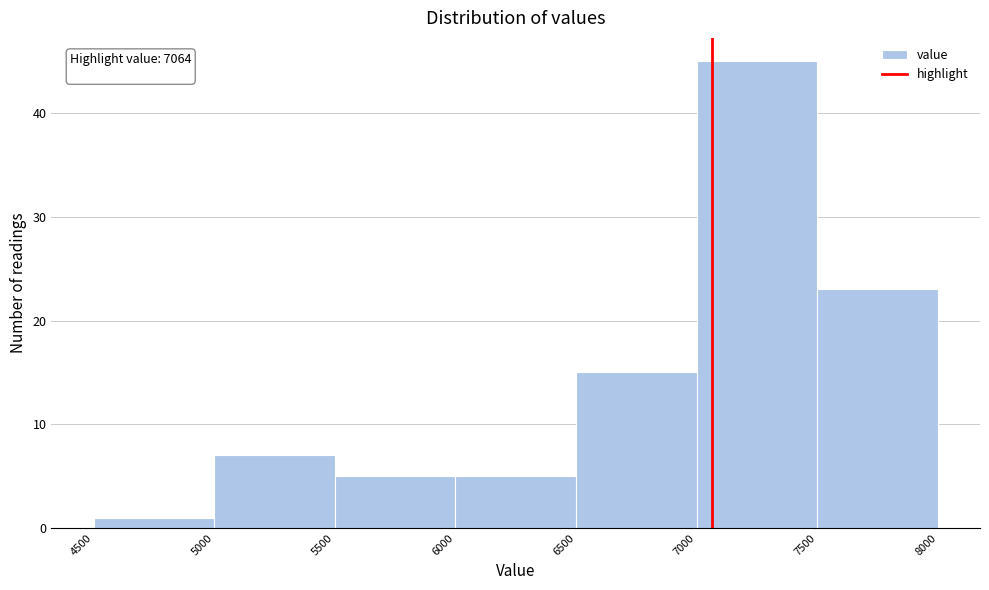

Which range on the x-axis has the tallest bar?

7000 to 7500